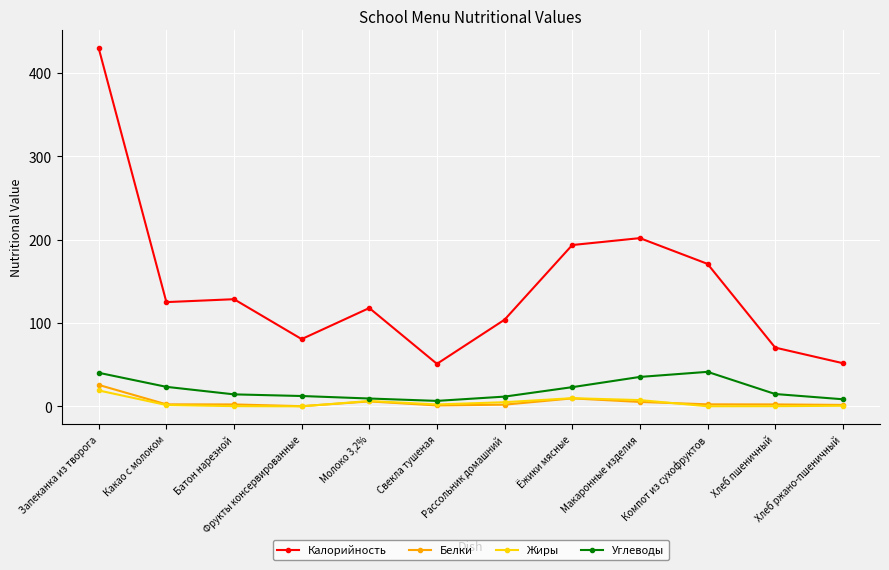

True or false: Калорийность and Углеводы intersect in this chart.

False